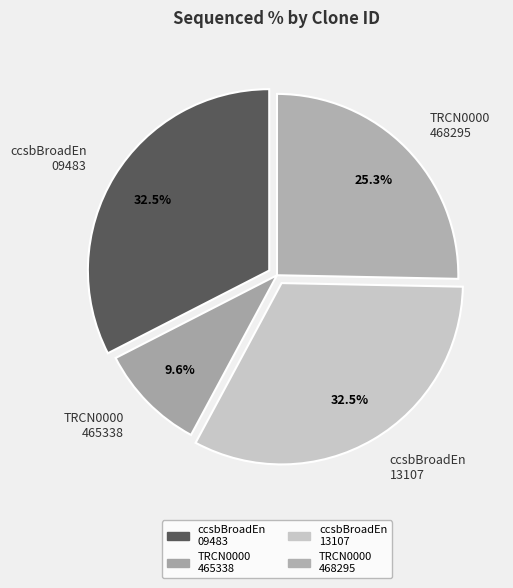

Is there a majority slice in this chart?

No